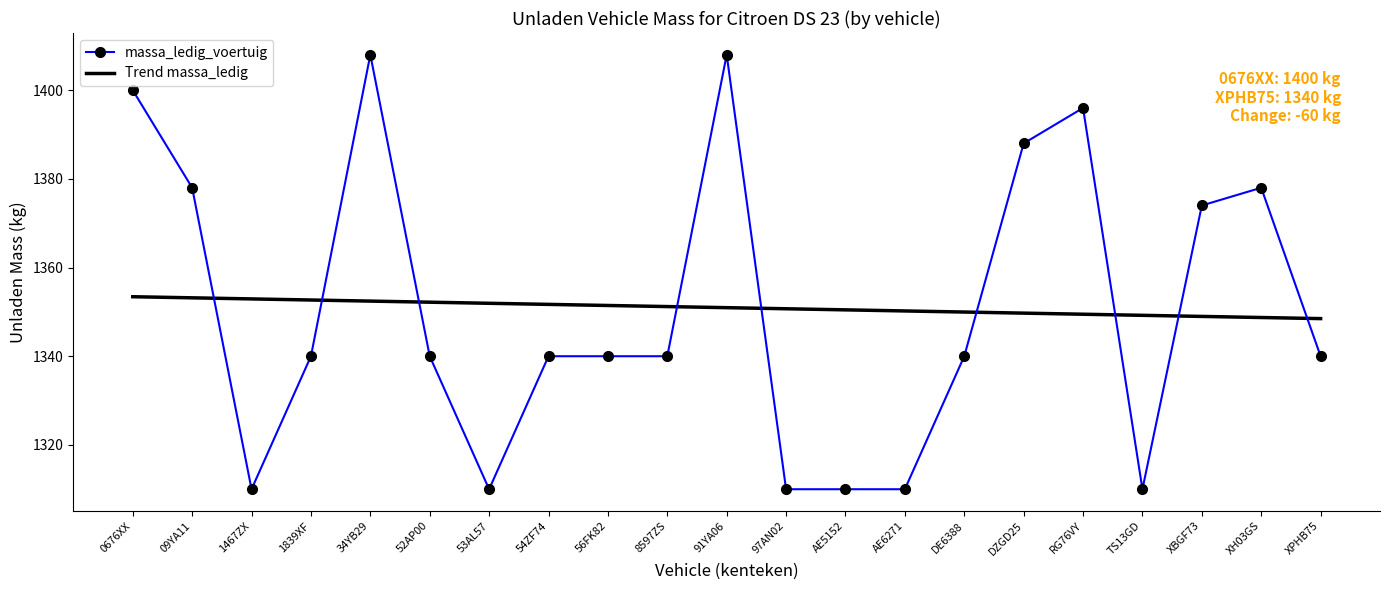

What is the total value across all series at 97AN02?

2660.7